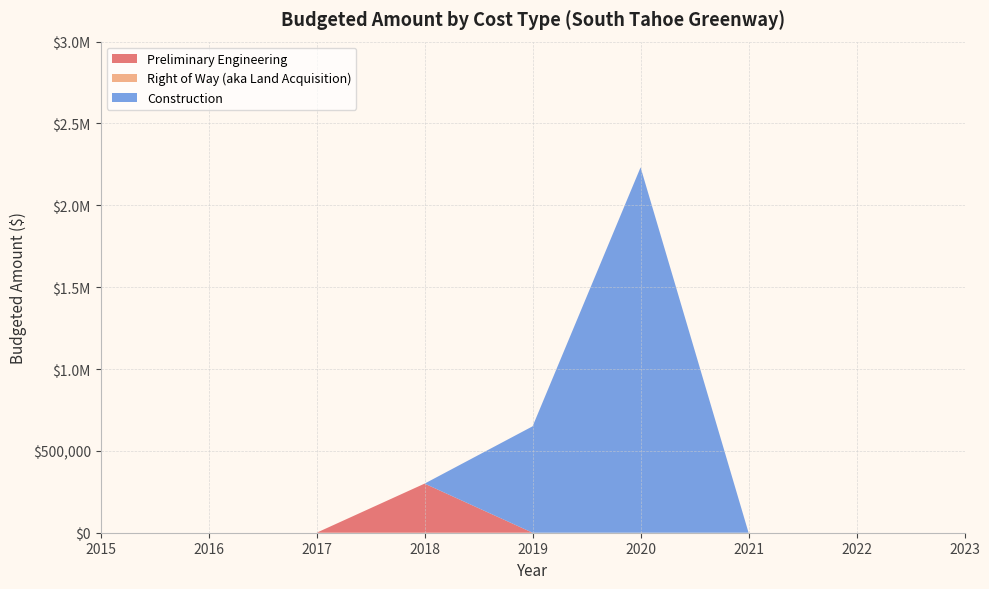

Reading right to left, list all the values displayed in this chart.

Preliminary Engineering: 0	0	0	0	0	300000	0	0	0
Right of Way (aka Land Acquisition): 0	0	0	0	0	0	0	0	0
Construction: 0	0	0	2232000	650000	0	0	0	0